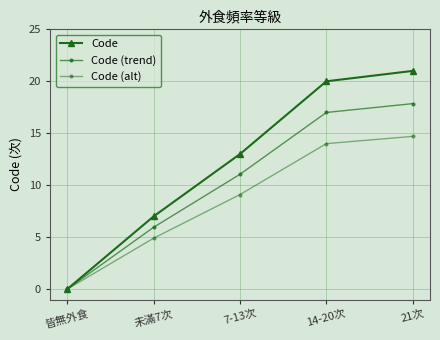

What is the approximate value of Code (alt) at 21次?

14.7